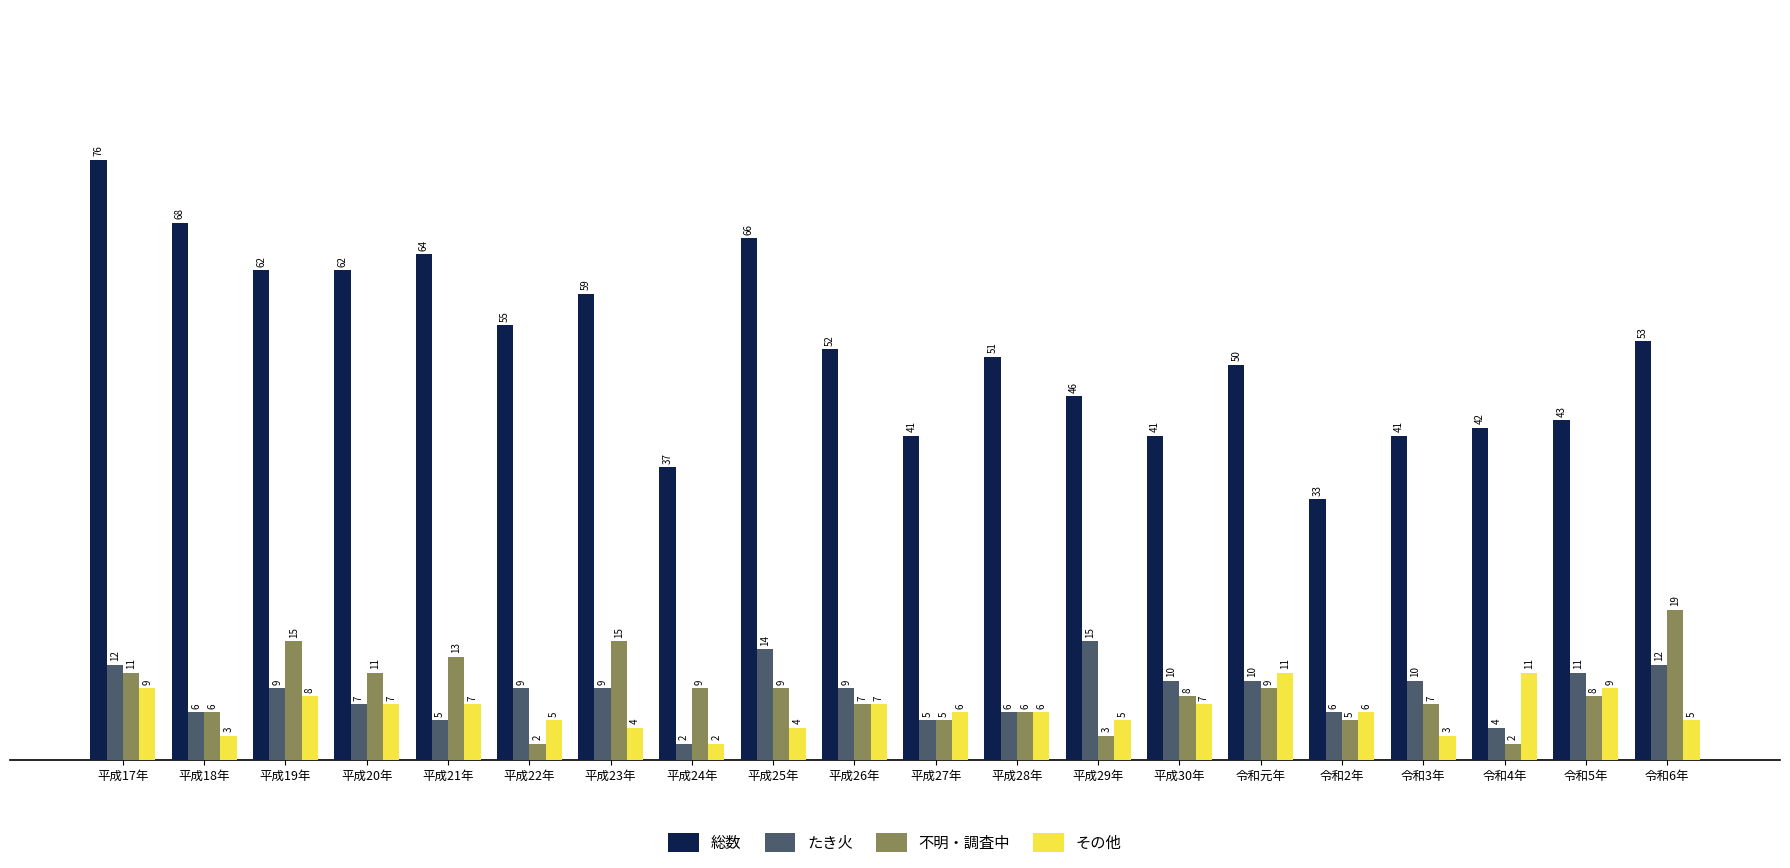

Reading left to right, extract all data points from this chart.

総数: 76	68	62	62	64	55	59	37	66	52	41	51	46	41	50	33	41	42	43	53
たき火: 12	6	9	7	5	9	9	2	14	9	5	6	15	10	10	6	10	4	11	12
不明・調査中: 11	6	15	11	13	2	15	9	9	7	5	6	3	8	9	5	7	2	8	19
その他: 9	3	8	7	7	5	4	2	4	7	6	6	5	7	11	6	3	11	9	5